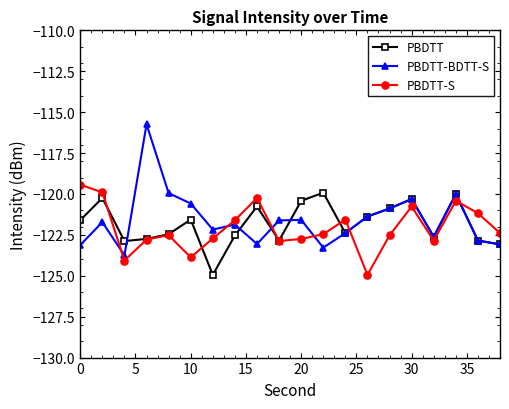

True or false: PBDTT-BDTT-S has more than 1 interior local peaks.

True